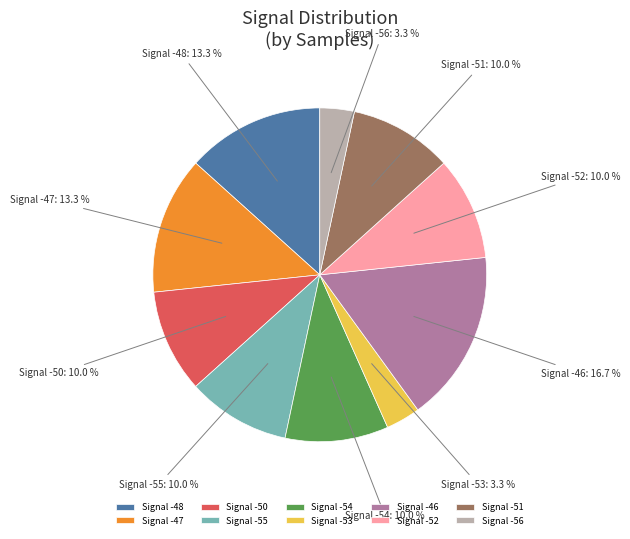

Count the number of slices in the pie.

10